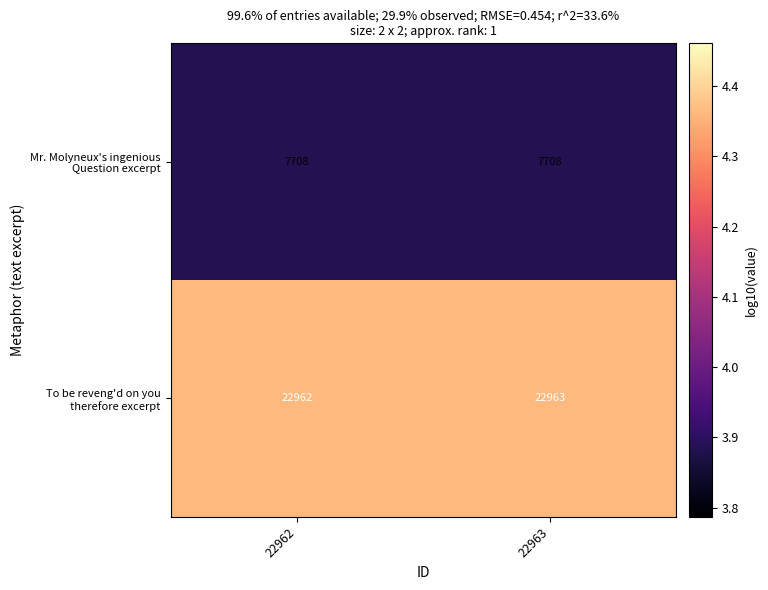

What is the greatest value displayed?

22963